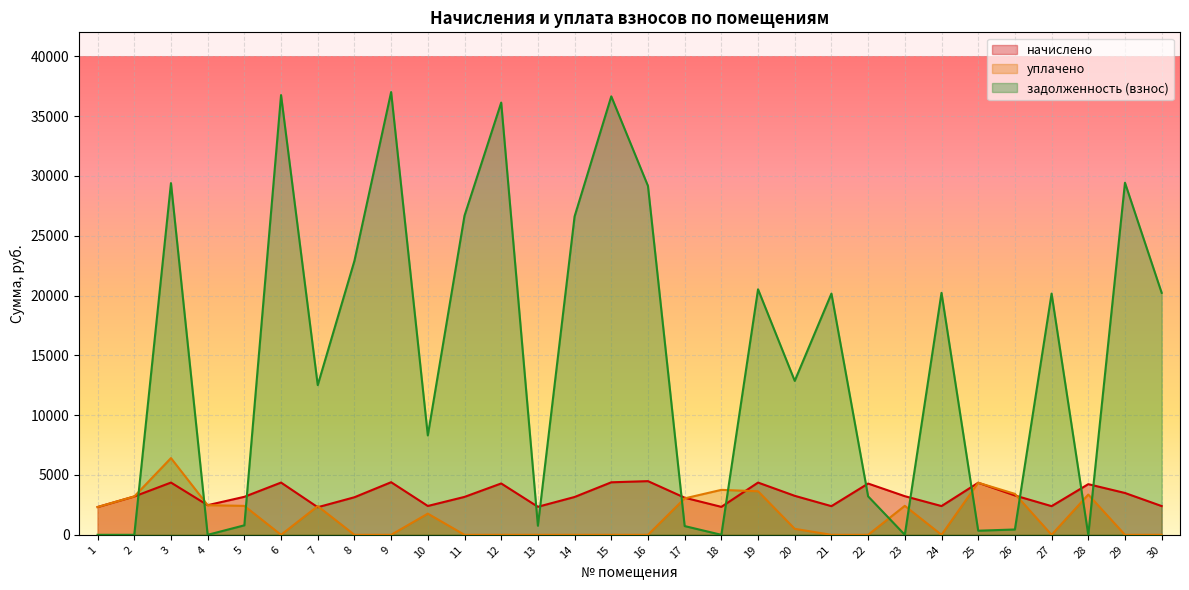

At how many categories does at least one series exceed 9181?

17